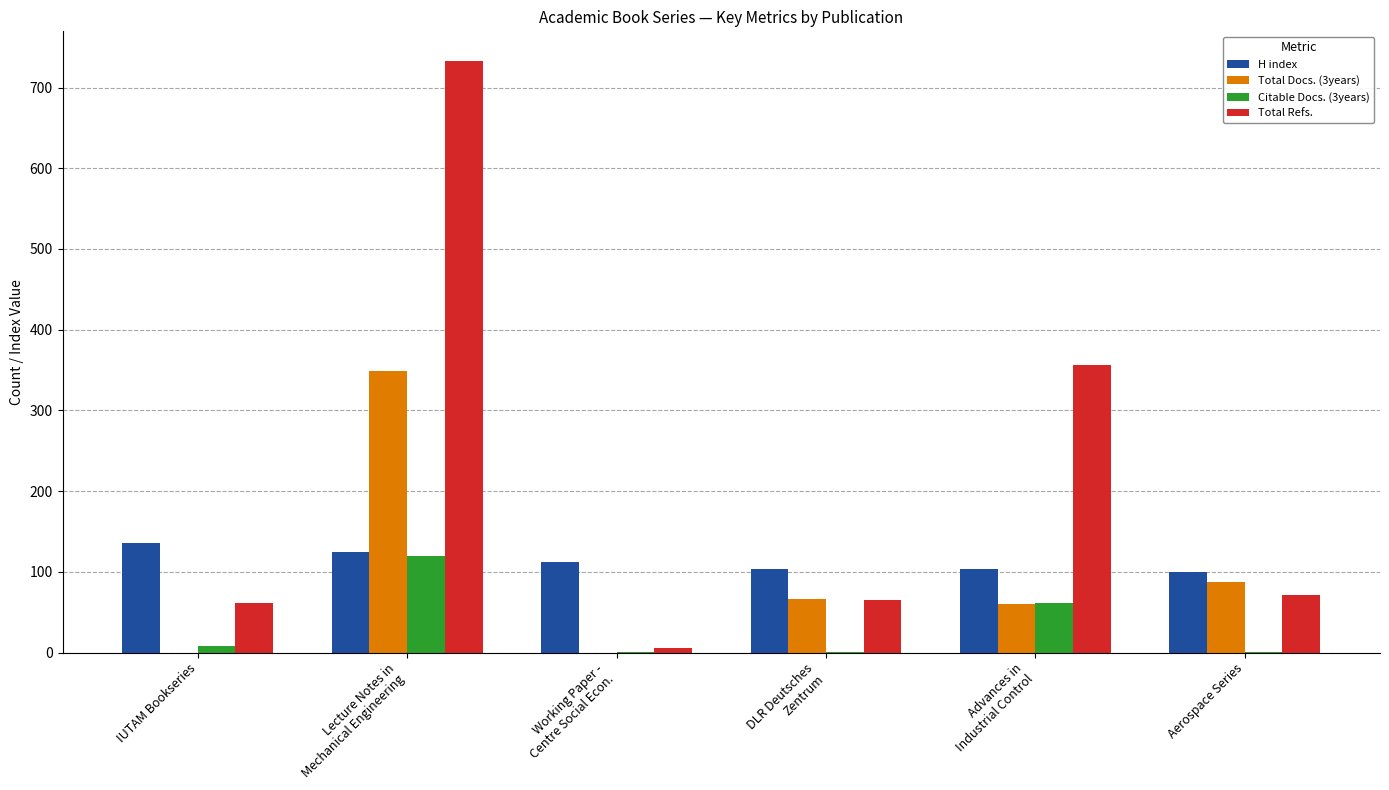

What is the difference between the Total Refs. values at Working Paper -
Centre Social Econ. and IUTAM Bookseries?

56